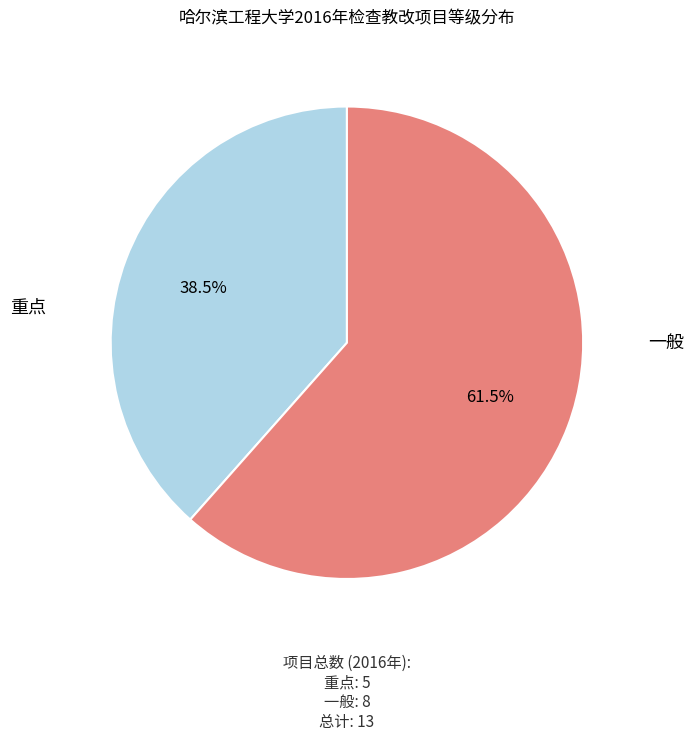

Is there any slice that represents more than half of the pie?

Yes